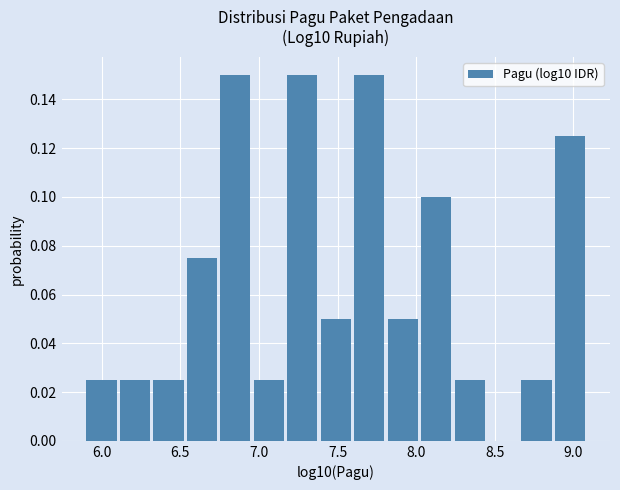

Reading left to right, transcribe this chart: for each bar, give the range it covers on the x-axis and its height. Neither the bar edges nor the heights are printed on the chart, so give them approximately, as read against the axes.

5.90 to 6.10: 0.026
6.10 to 6.35: 0.026
6.35 to 6.55: 0.026
6.55 to 6.75: 0.076
6.75 to 6.95: 0.150
6.95 to 7.20: 0.026
7.20 to 7.40: 0.150
7.40 to 7.60: 0.050
7.60 to 7.80: 0.150
7.80 to 8.05: 0.050
8.05 to 8.25: 0.100
8.25 to 8.45: 0.026
8.45 to 8.65: 0
8.65 to 8.90: 0.026
8.90 to 9.10: 0.126